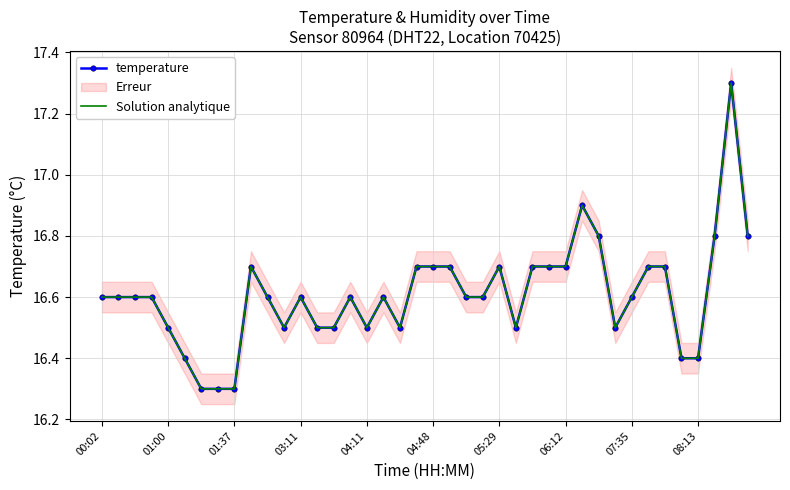

Which series changed the most between 01:37 and 04:48?

temperature